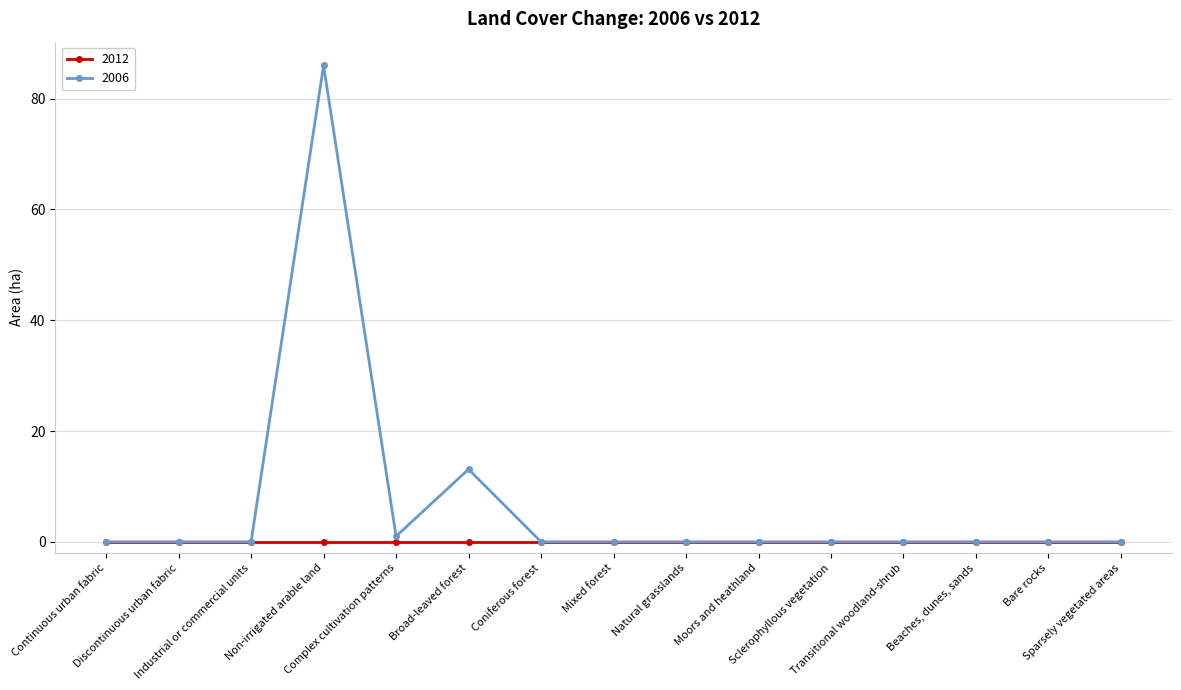

Which series has the largest total across all categories?

2006